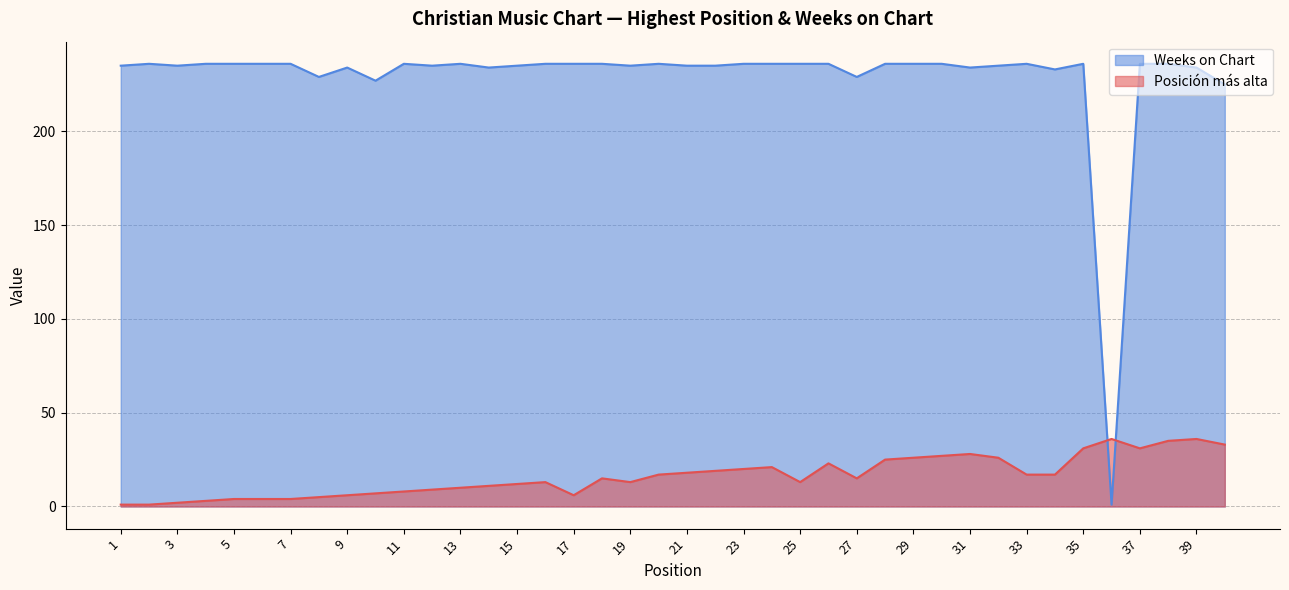

What is the sum of all Posición más alta values?

648